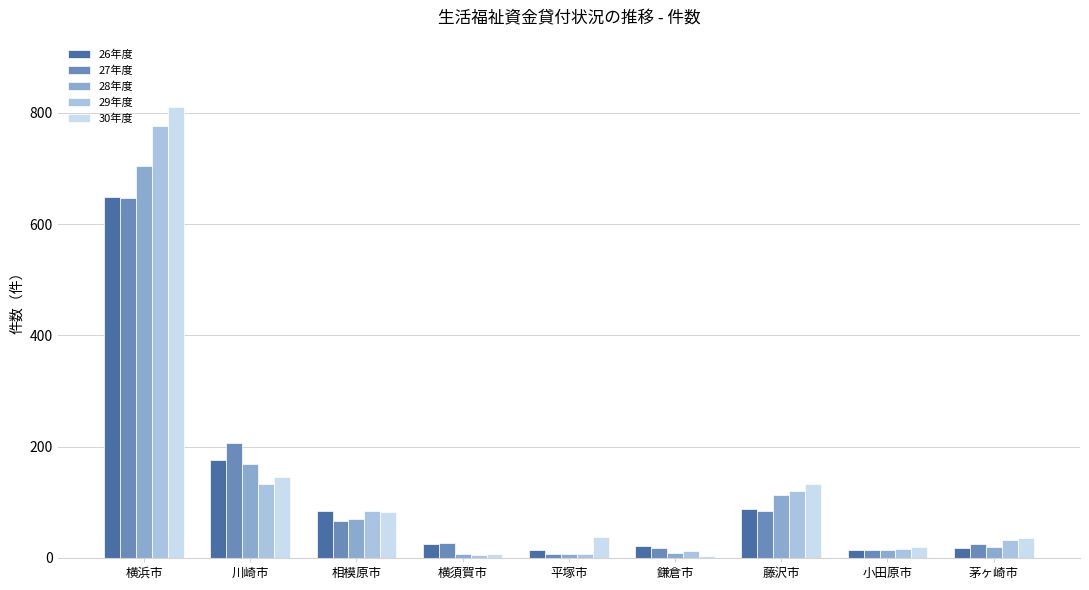

What is the greatest value displayed?

810